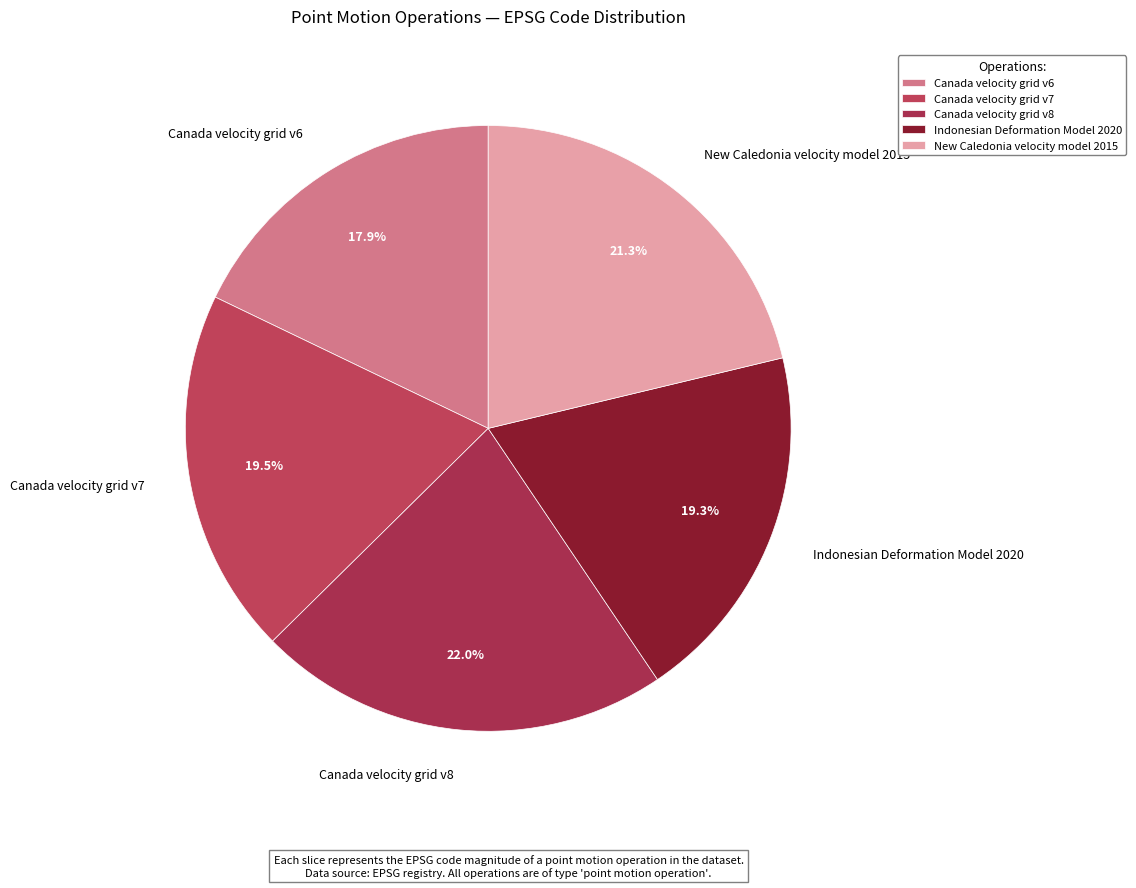

Does New Caledonia velocity model 2015 represent more than half of the total?

No